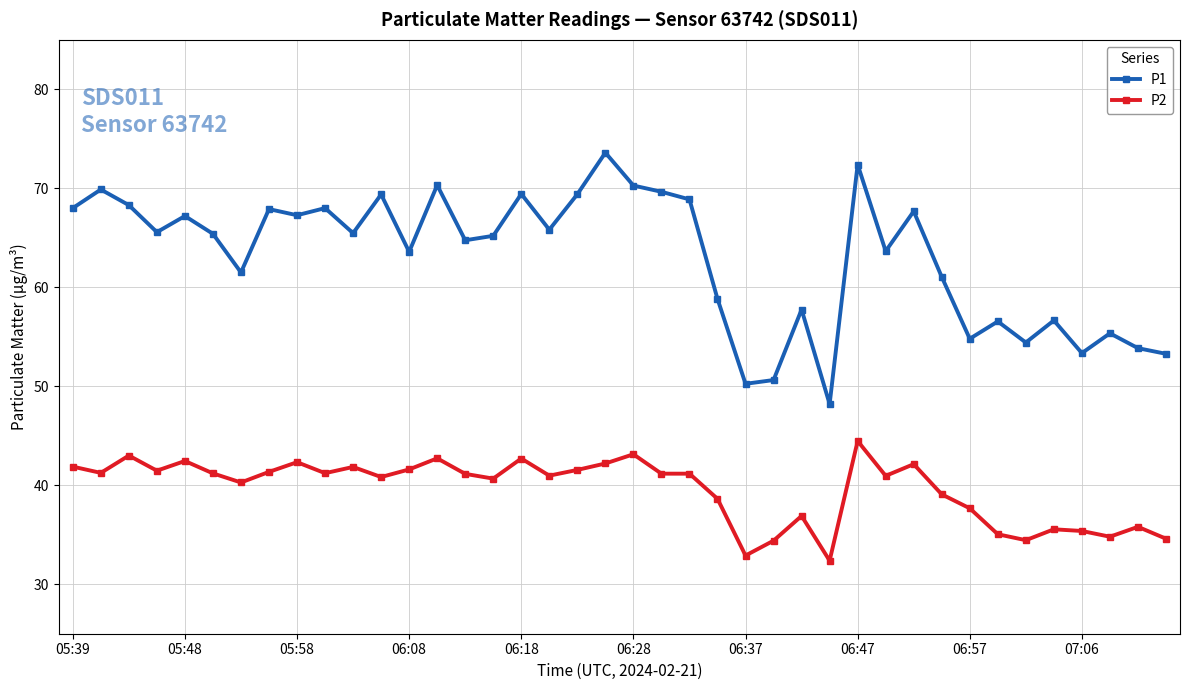

What is the value of the P2 point at the 33rd from the left?

37.7